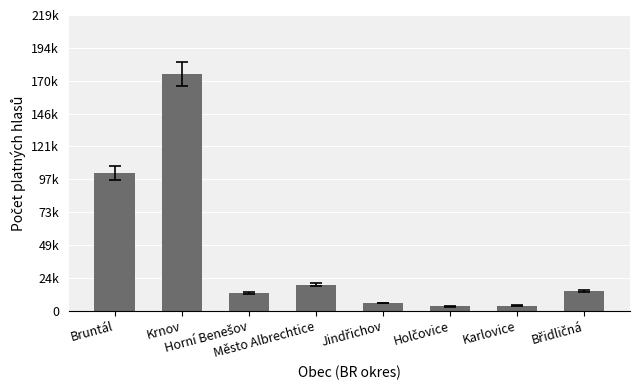

What is the change in value from Bruntál to Břidličná?

-87047